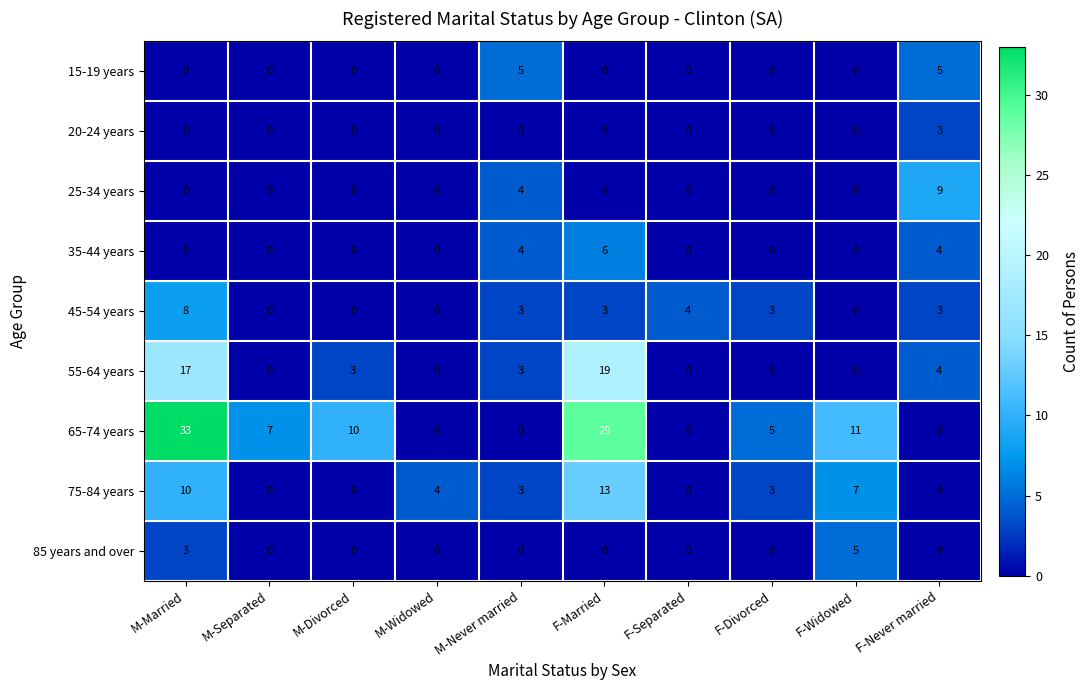

What is the spread (max minus min) of values at M-Never married?

5